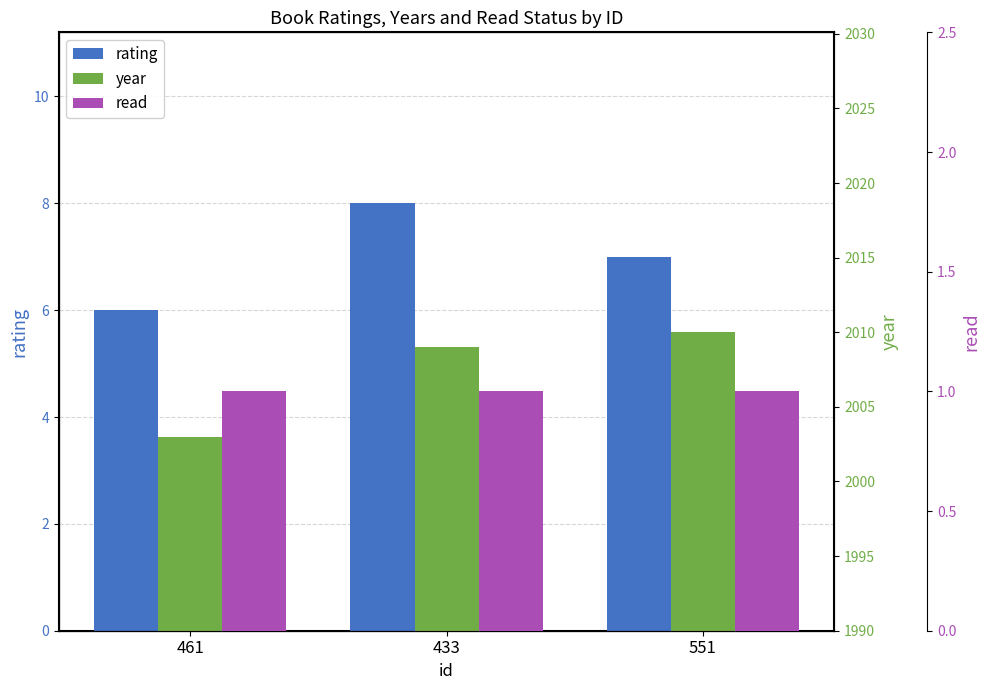

Reading right to left, list all the values displayed in this chart.

rating: 7	8	6
year: 2010	2009	2003
read: 1	1	1